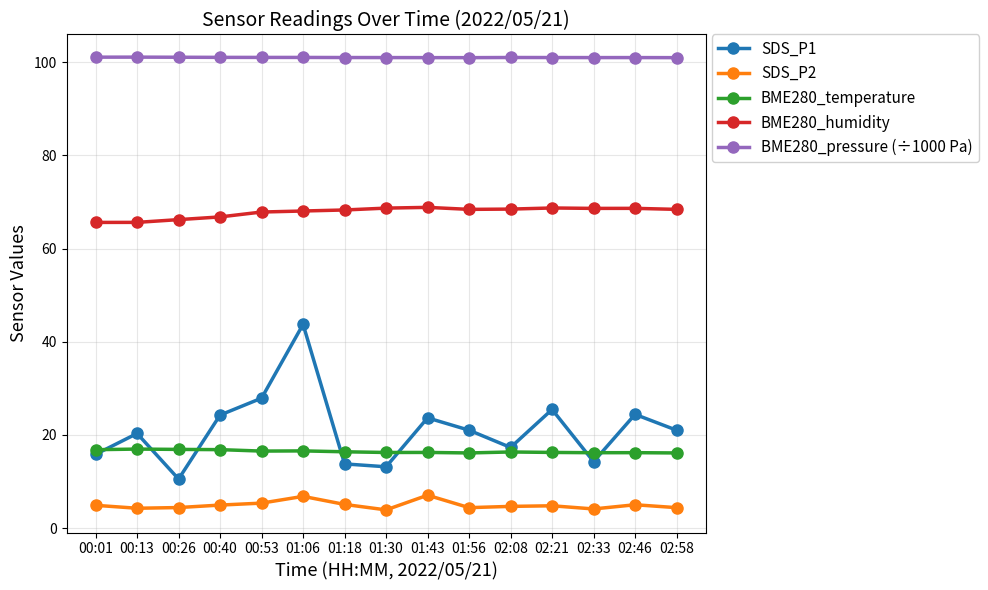

Rank the series at 02:33 from lowest to highest value.

SDS_P2, SDS_P1, BME280_temperature, BME280_humidity, BME280_pressure (÷1000 Pa)